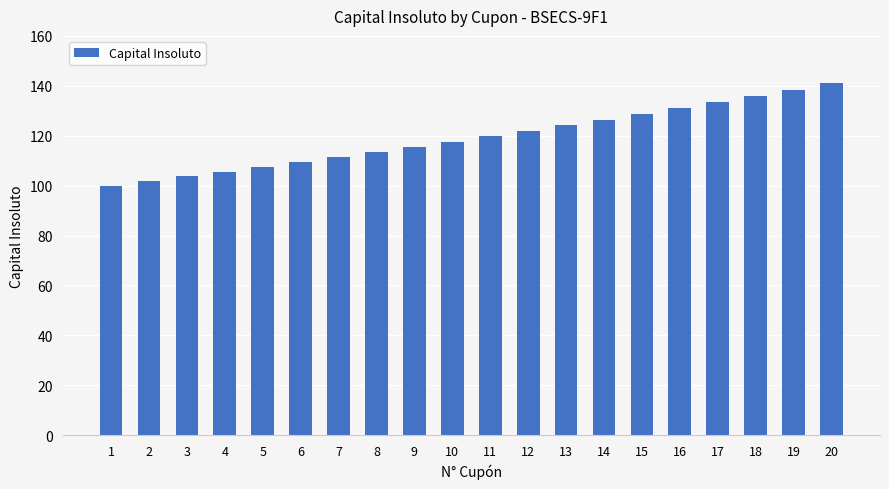

List the labels in order of value, largest first.

20, 19, 18, 17, 16, 15, 14, 13, 12, 11, 10, 9, 8, 7, 6, 5, 4, 3, 2, 1